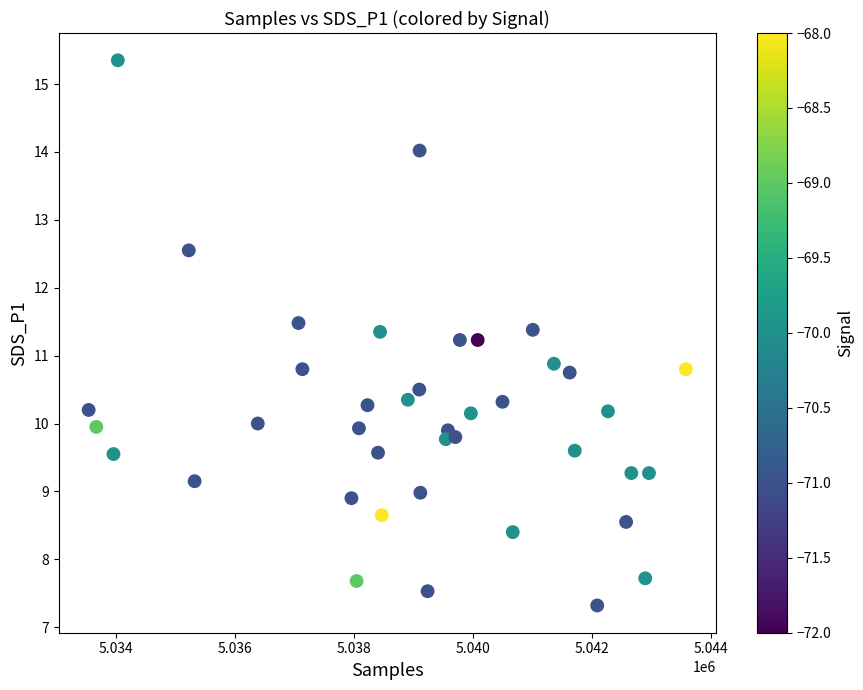

What is the range of X values (max minus min)?

10049.0